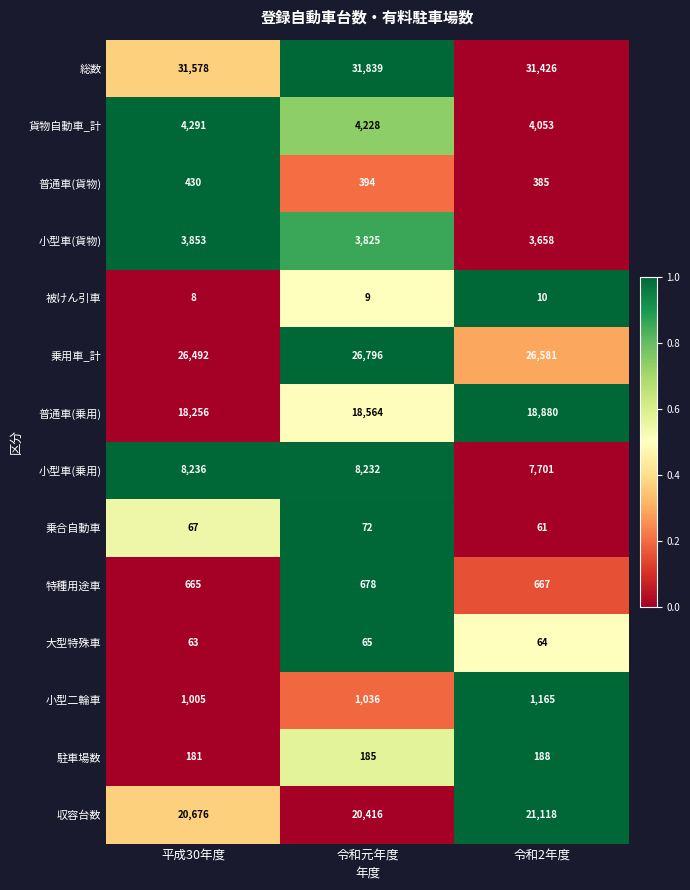

Which series has the largest total across all categories?

総数